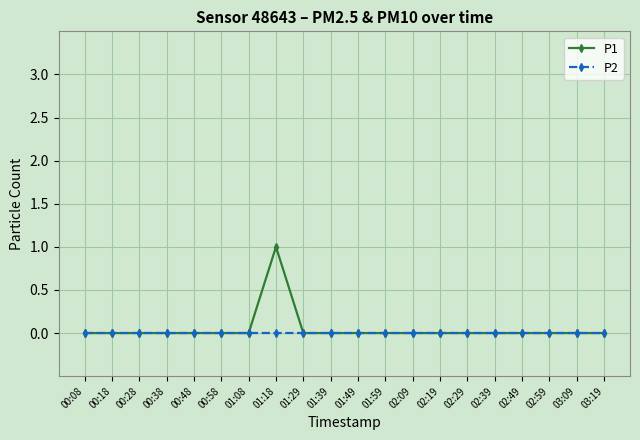

What position from the left is 03:09?

19